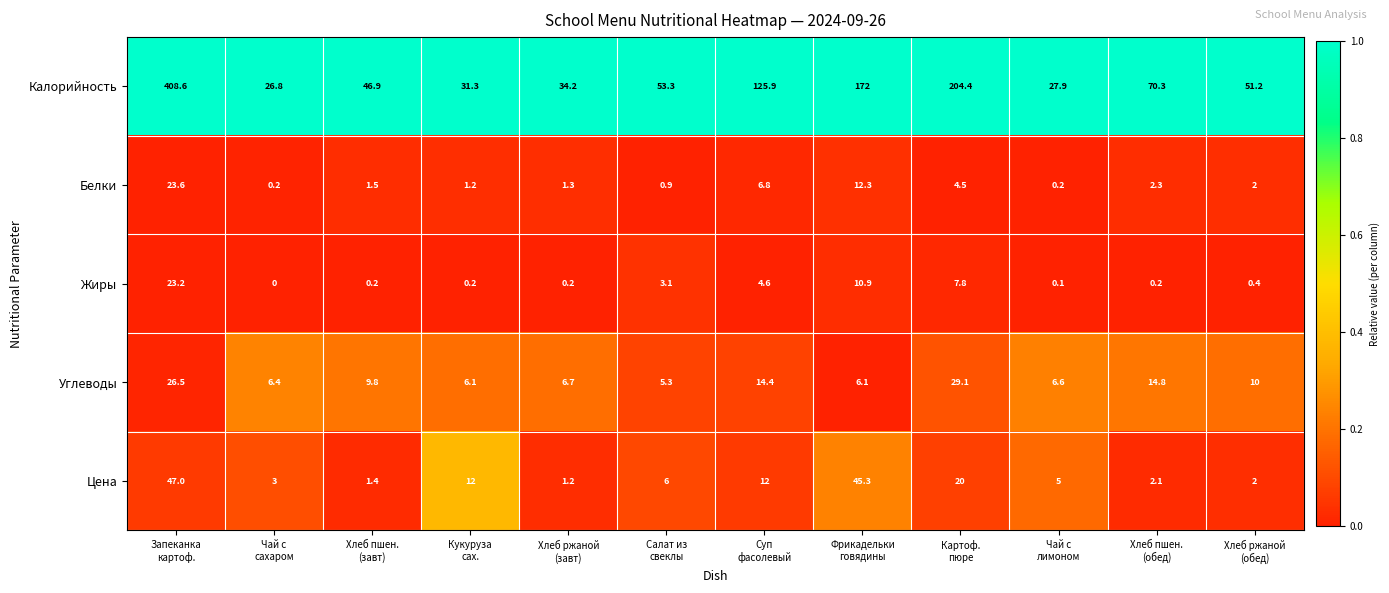

What is the average value of the Цена series?

13.1